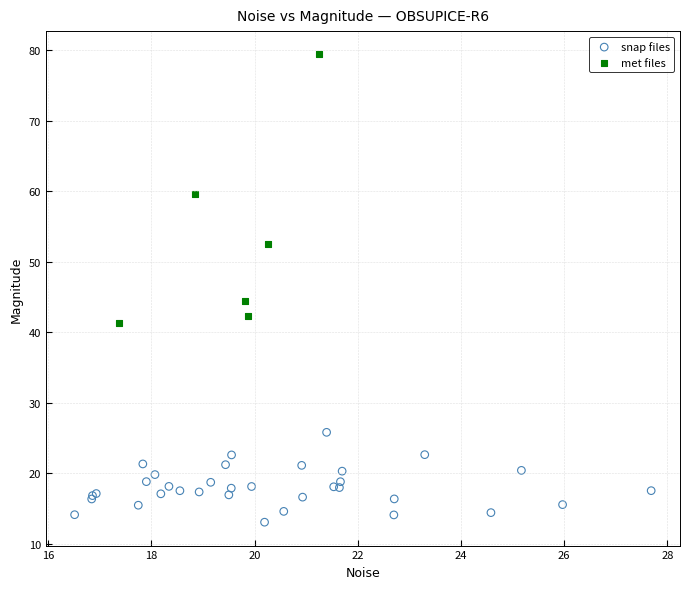

What are all the series names shown in the legend?

snap files, met files